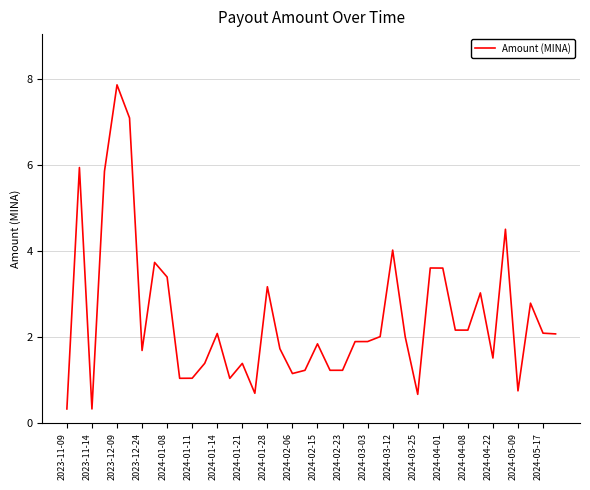

What is the smallest value displayed?

0.3